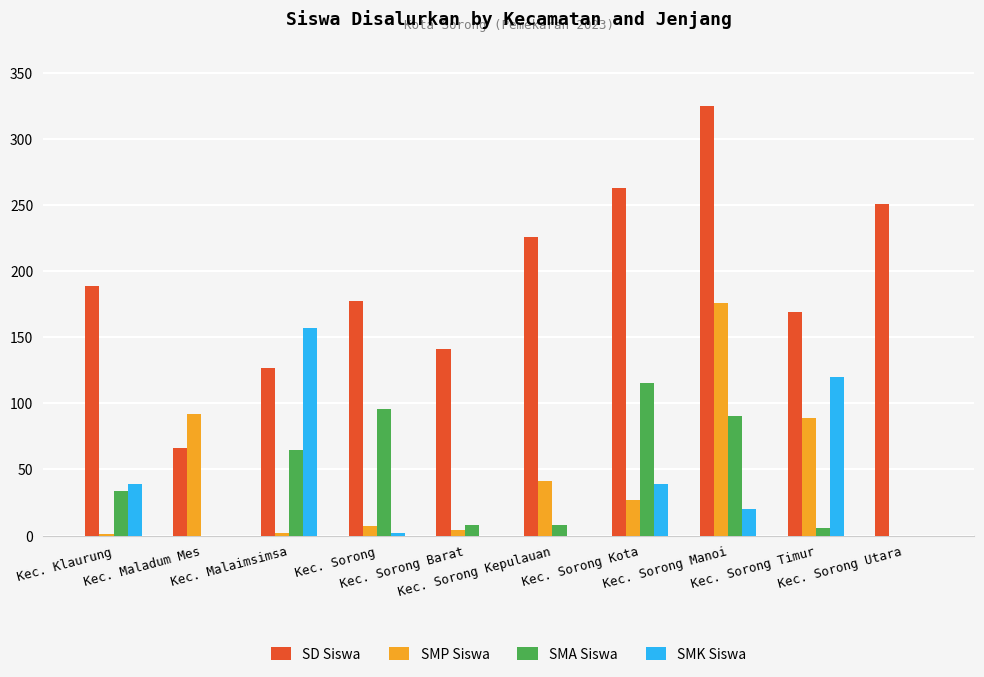

At which category is the sum across all series the highest?

Kec. Sorong Manoi